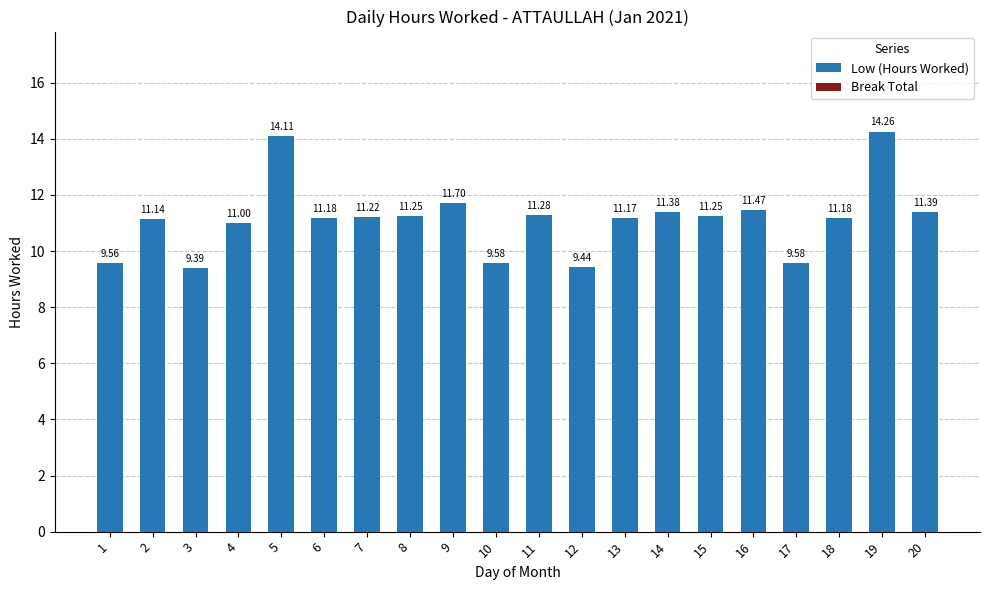

What is the difference between the values at 16 and 2?

0.3